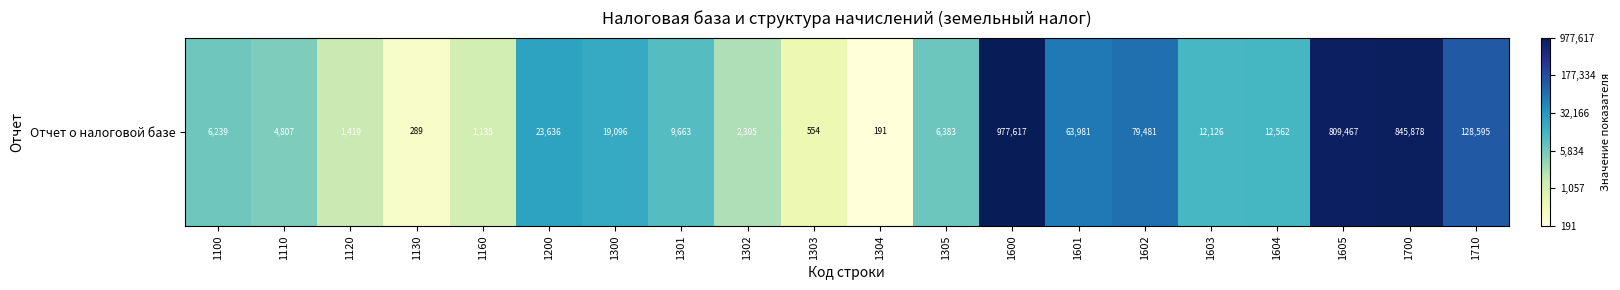

How many data points are less than 9?

9